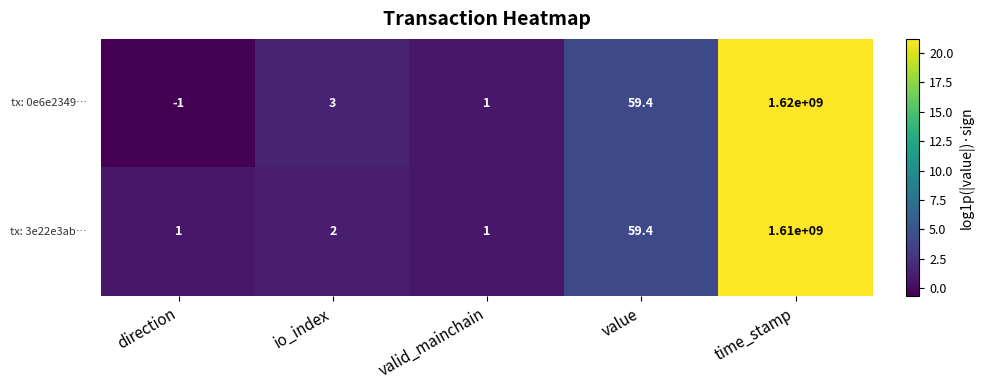

What is the smallest value displayed?

-1.0